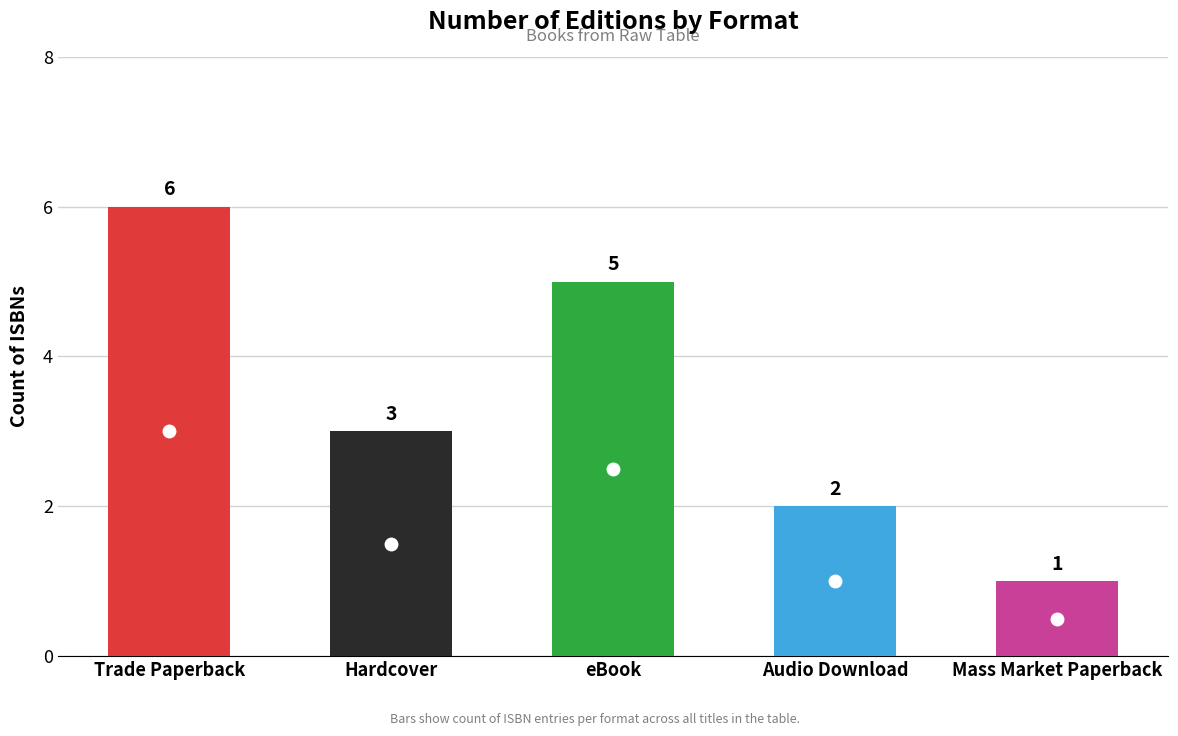

Count the number of values greater than 3.

2